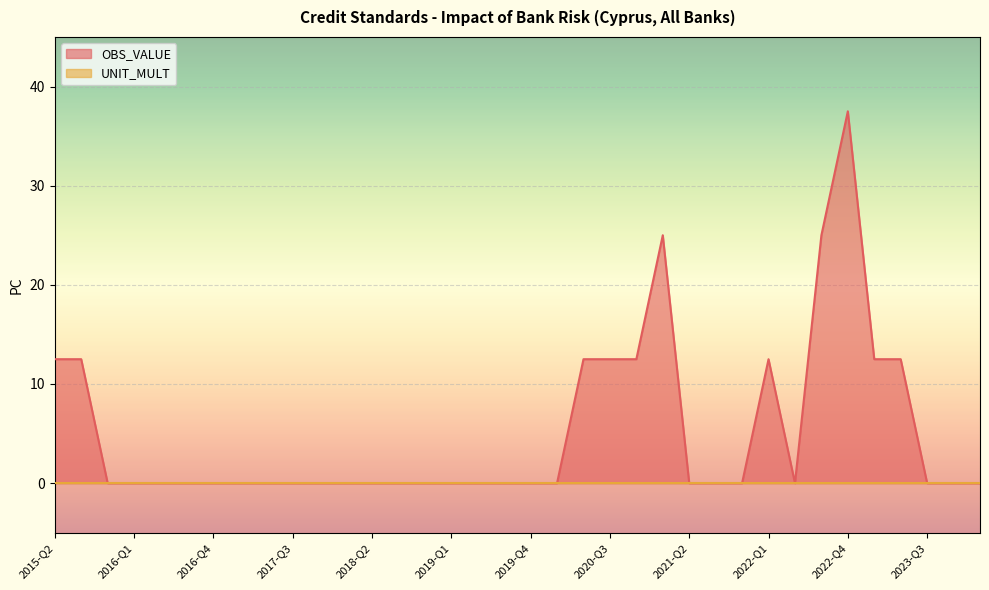

True or false: the data shows 0.0 at 2023-Q4.

True